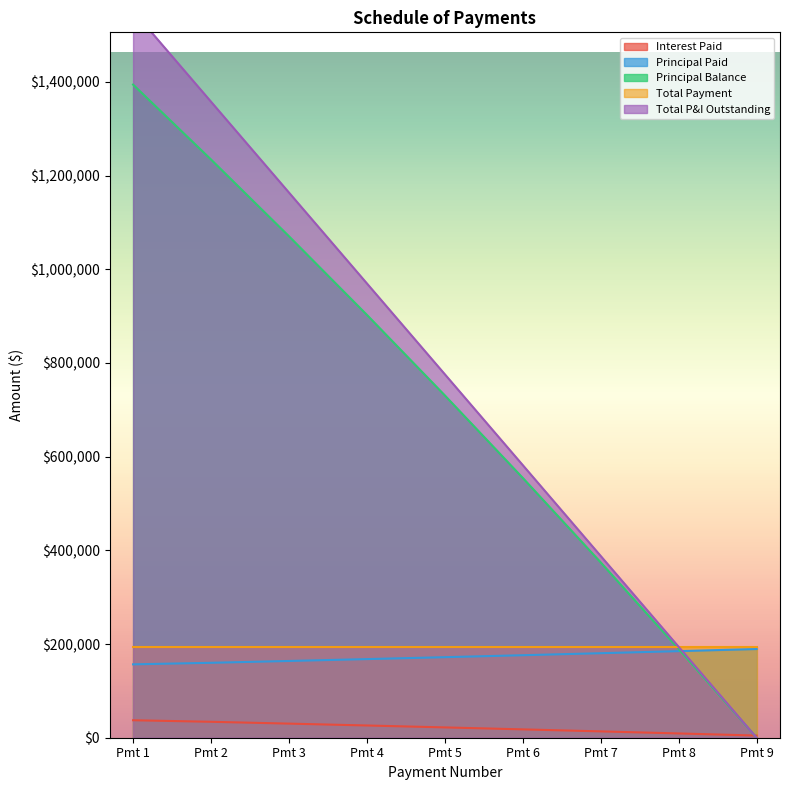

List the labels in order of Principal Balance value, smallest first.

Pmt 9, Pmt 8, Pmt 7, Pmt 6, Pmt 5, Pmt 4, Pmt 3, Pmt 2, Pmt 1